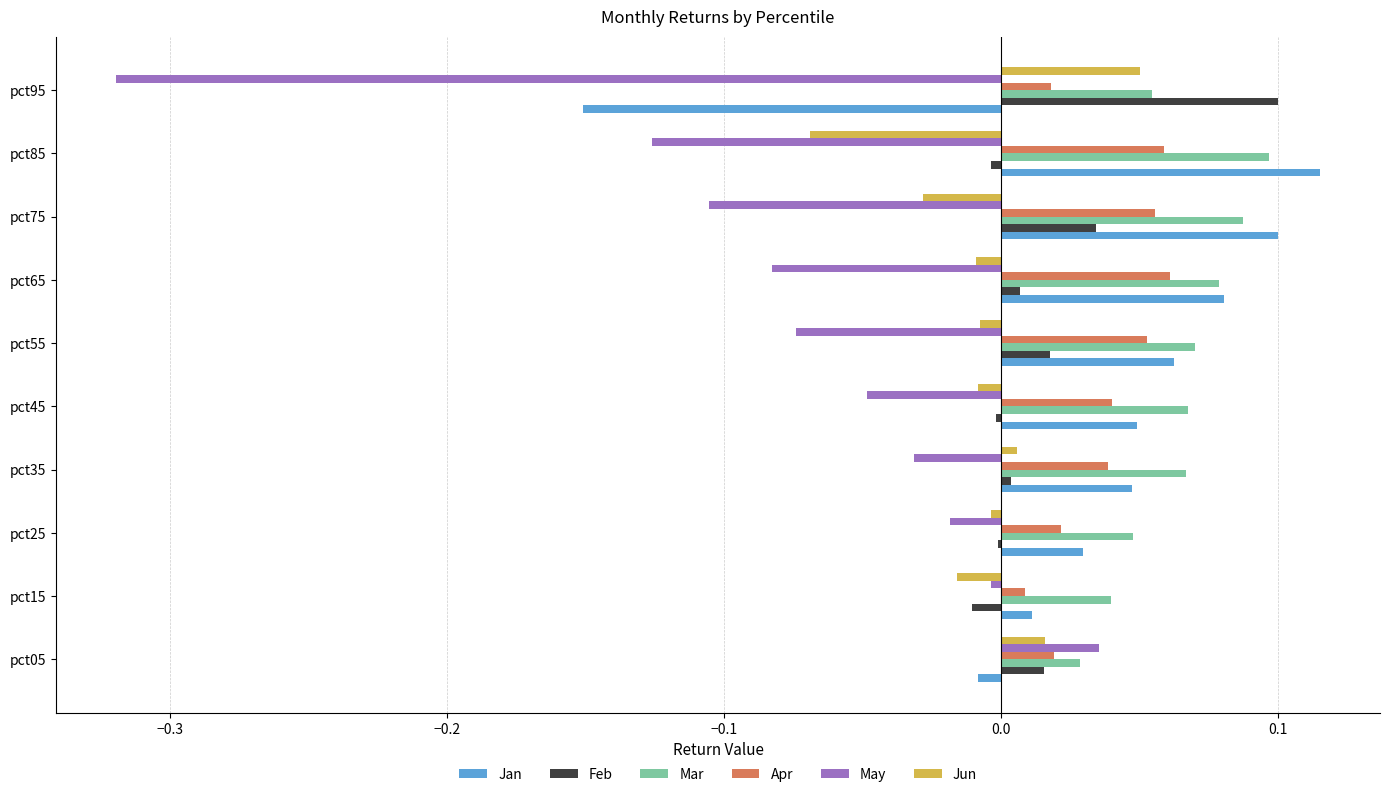

How many positive values does the Jun series have?

3